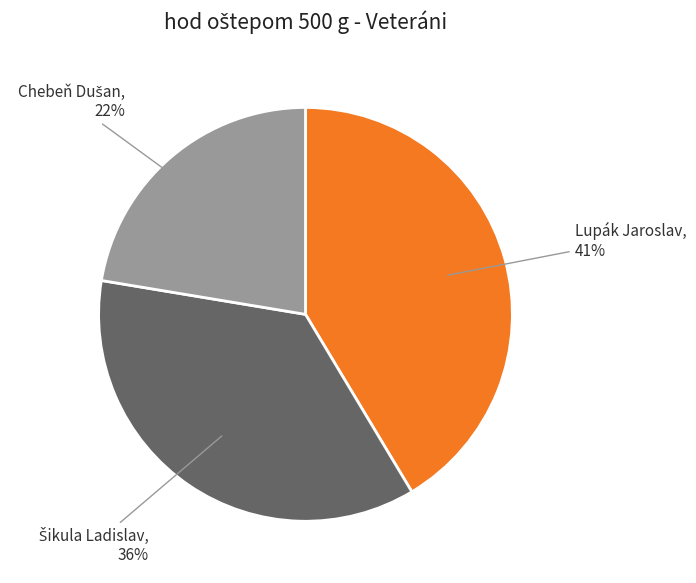

Which category has the biggest portion of the pie?

Lupák Jaroslav